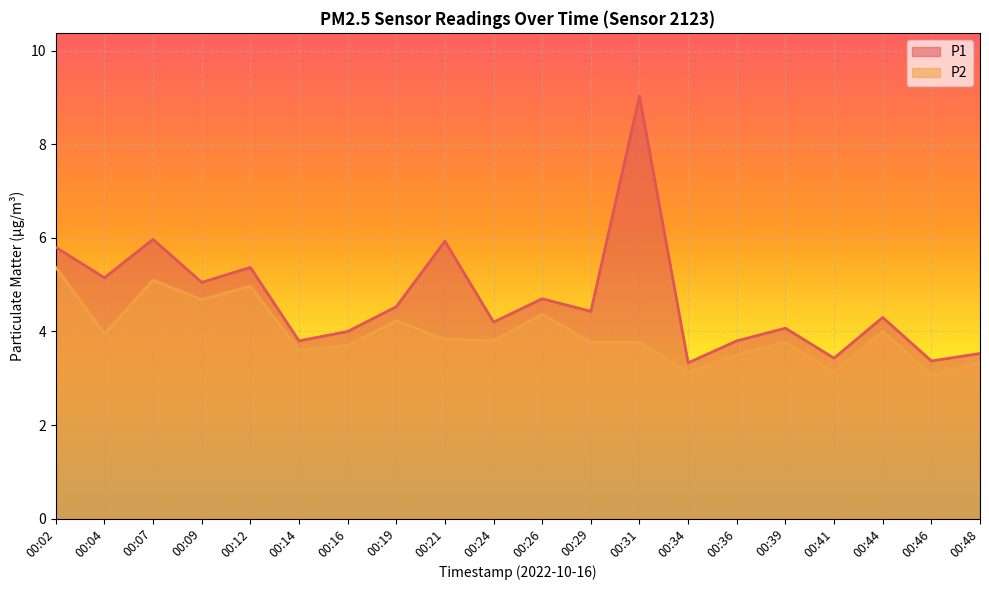

At 00:07, list the series in order from smallest to largest.

P2, P1